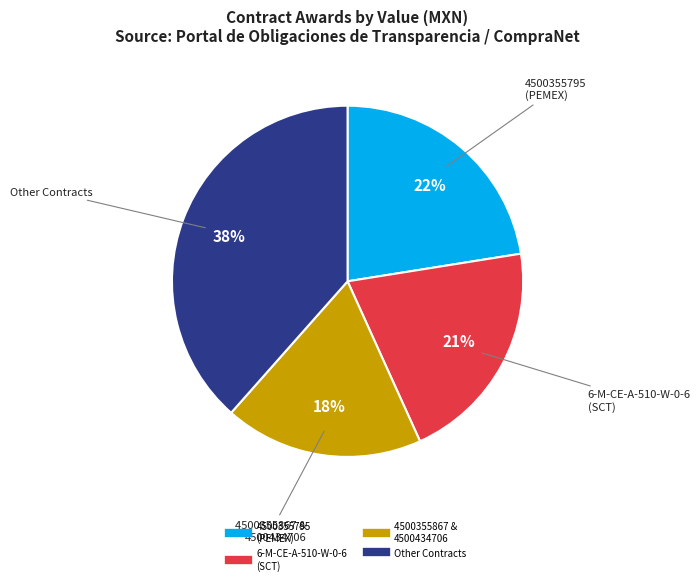

How many slices are in this pie chart?

4